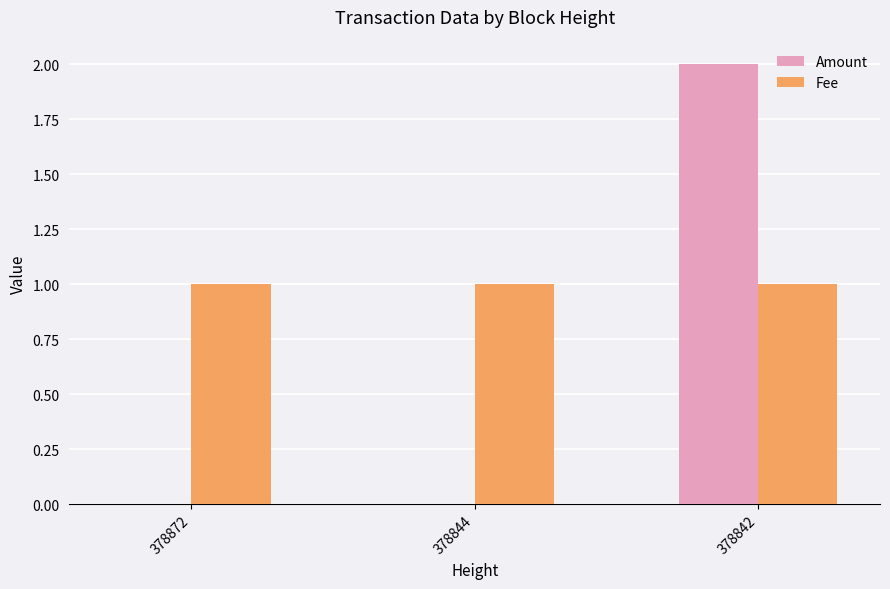

At which category is the sum across all series the highest?

378842